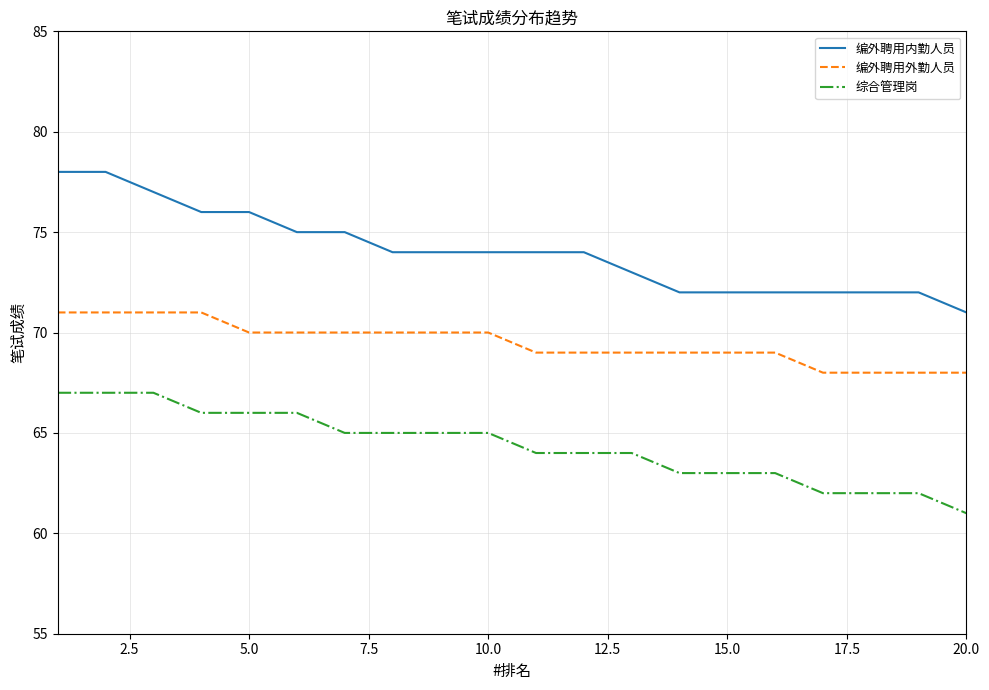

Which series has the largest total across all categories?

编外聘用内勤人员